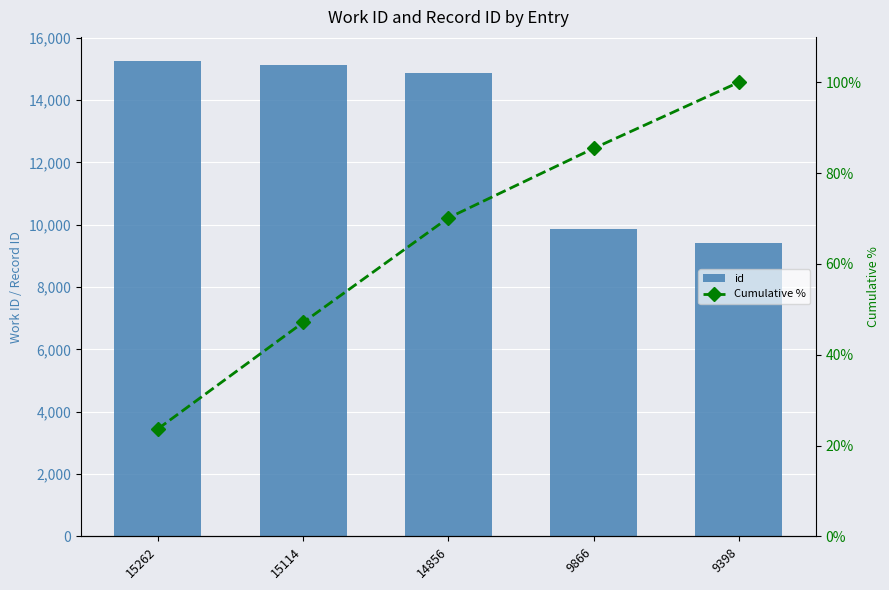

What is the total value across all series at 15262?

15285.7